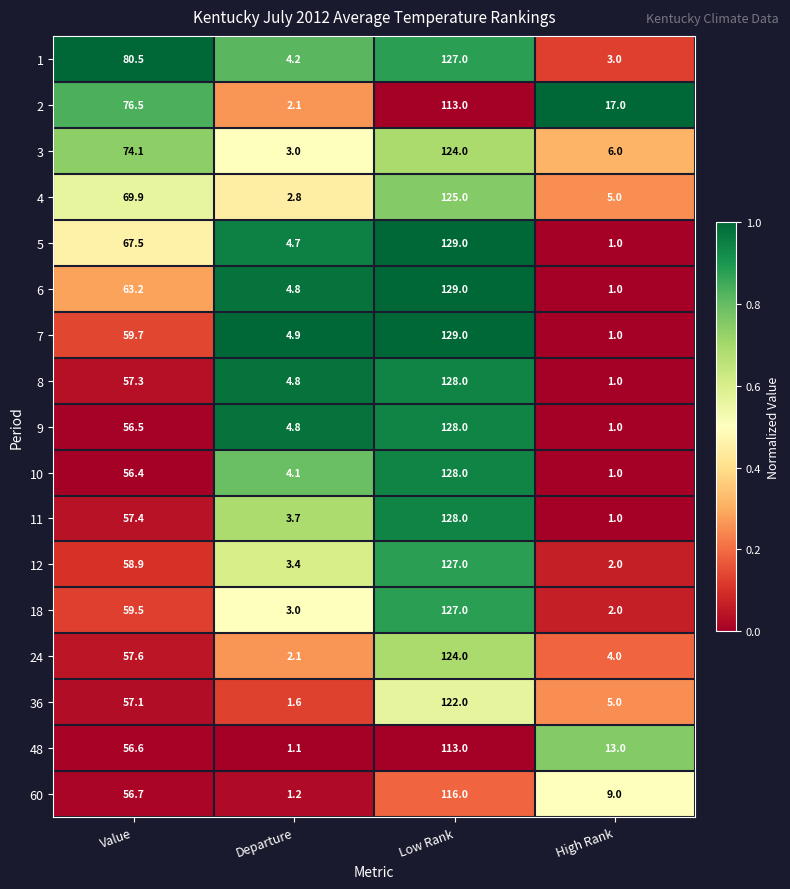

What is the sum of all 18 values?

191.5